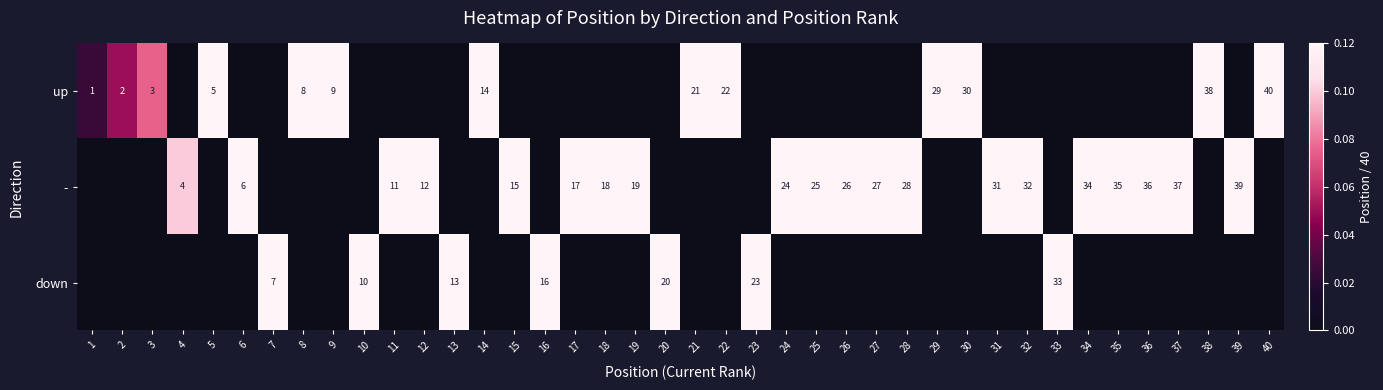

List the series in order of their overall mean, lowest first.

up, -, down